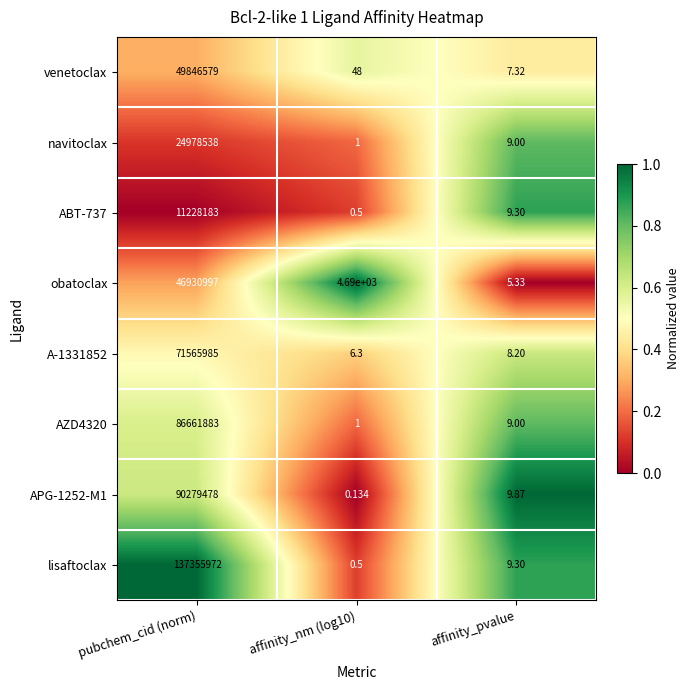

At which category is the sum across all series the highest?

pubchem_cid (norm)